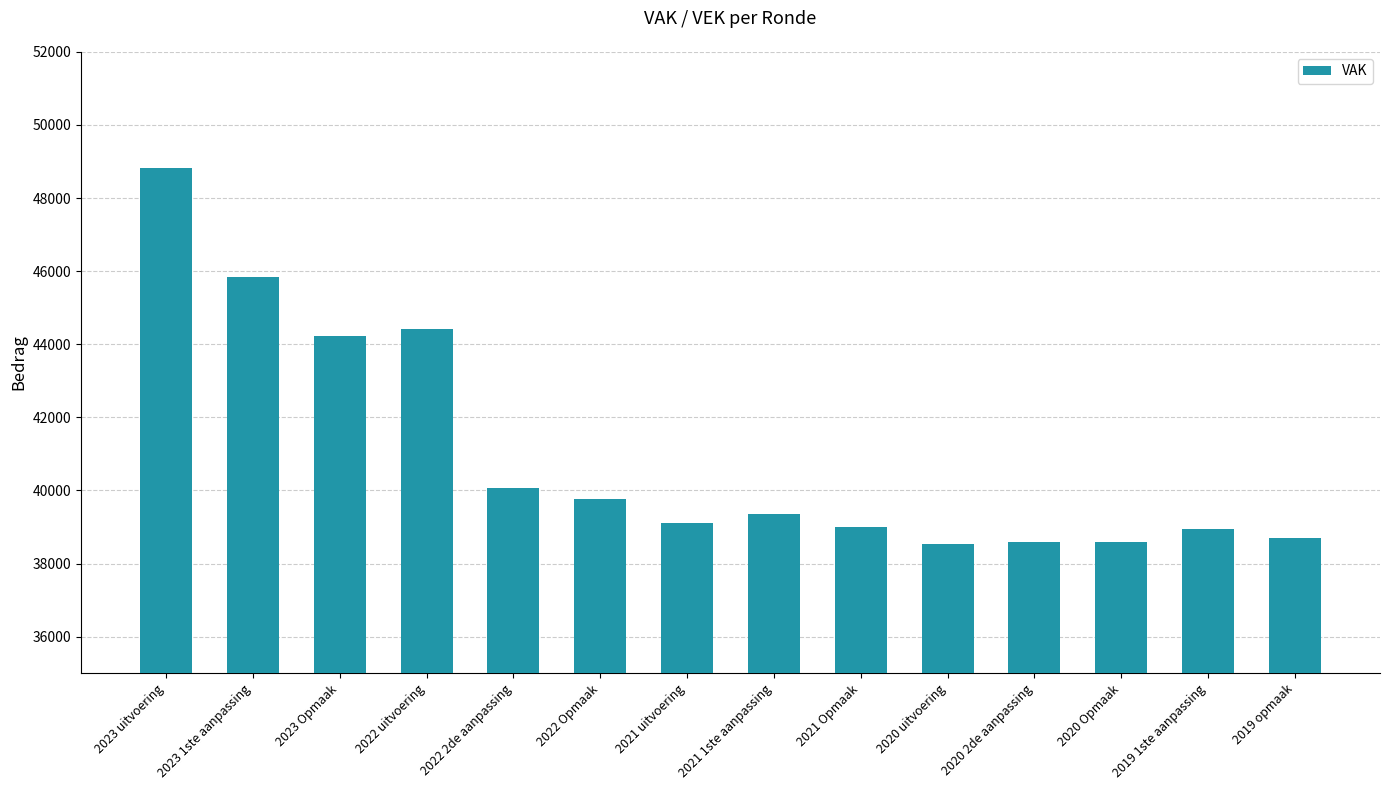

At which label is the value closest to 43669?

2023 Opmaak